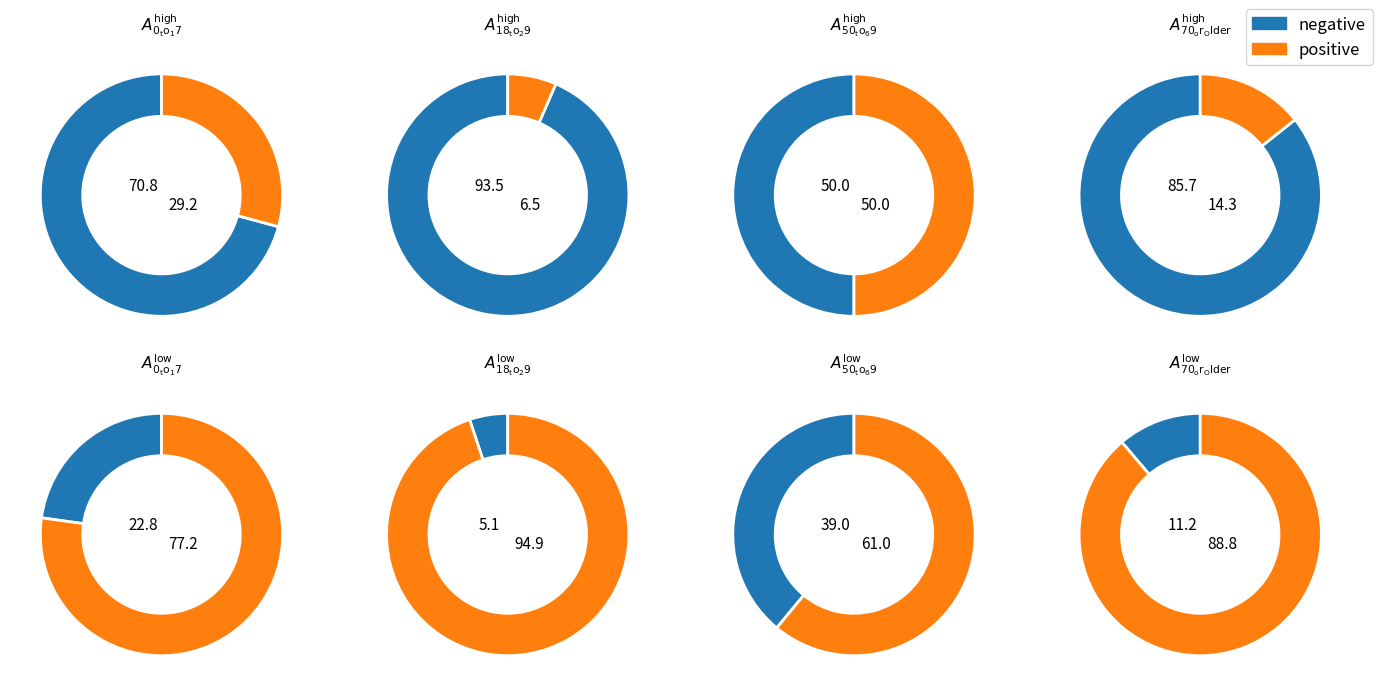

How much of the chart is everything except 50 to 69?

90.0%